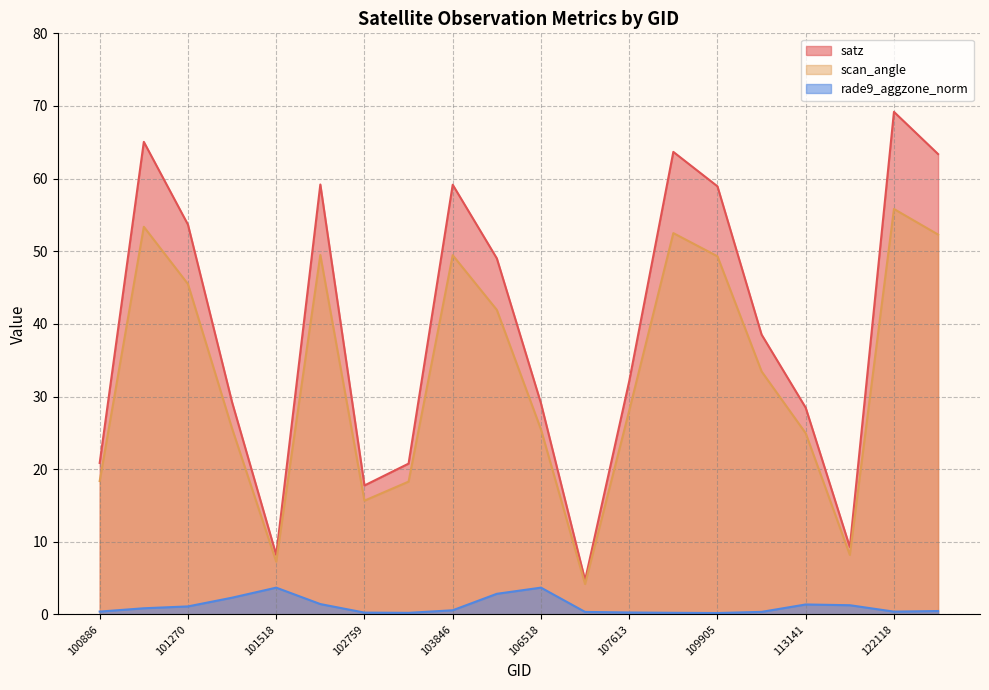

Is the value of rade9_aggzone_norm at 101518 greater than the value of satz at 103846?

No